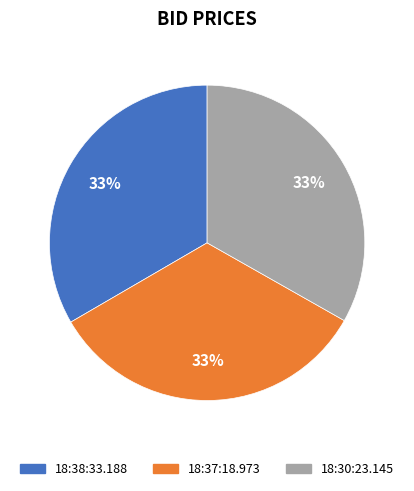

What is the ratio of the value at 18:37:18.973 to the value at 18:38:33.188?

1.0